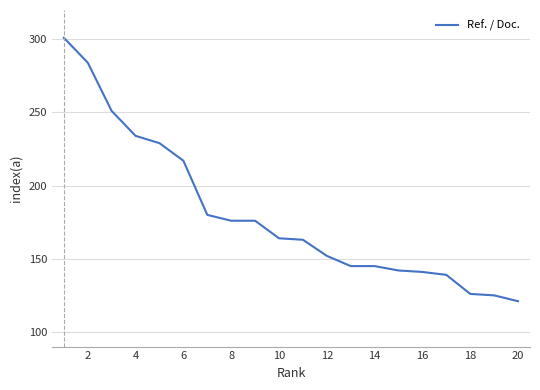

What is the maximum value shown in the chart?

301